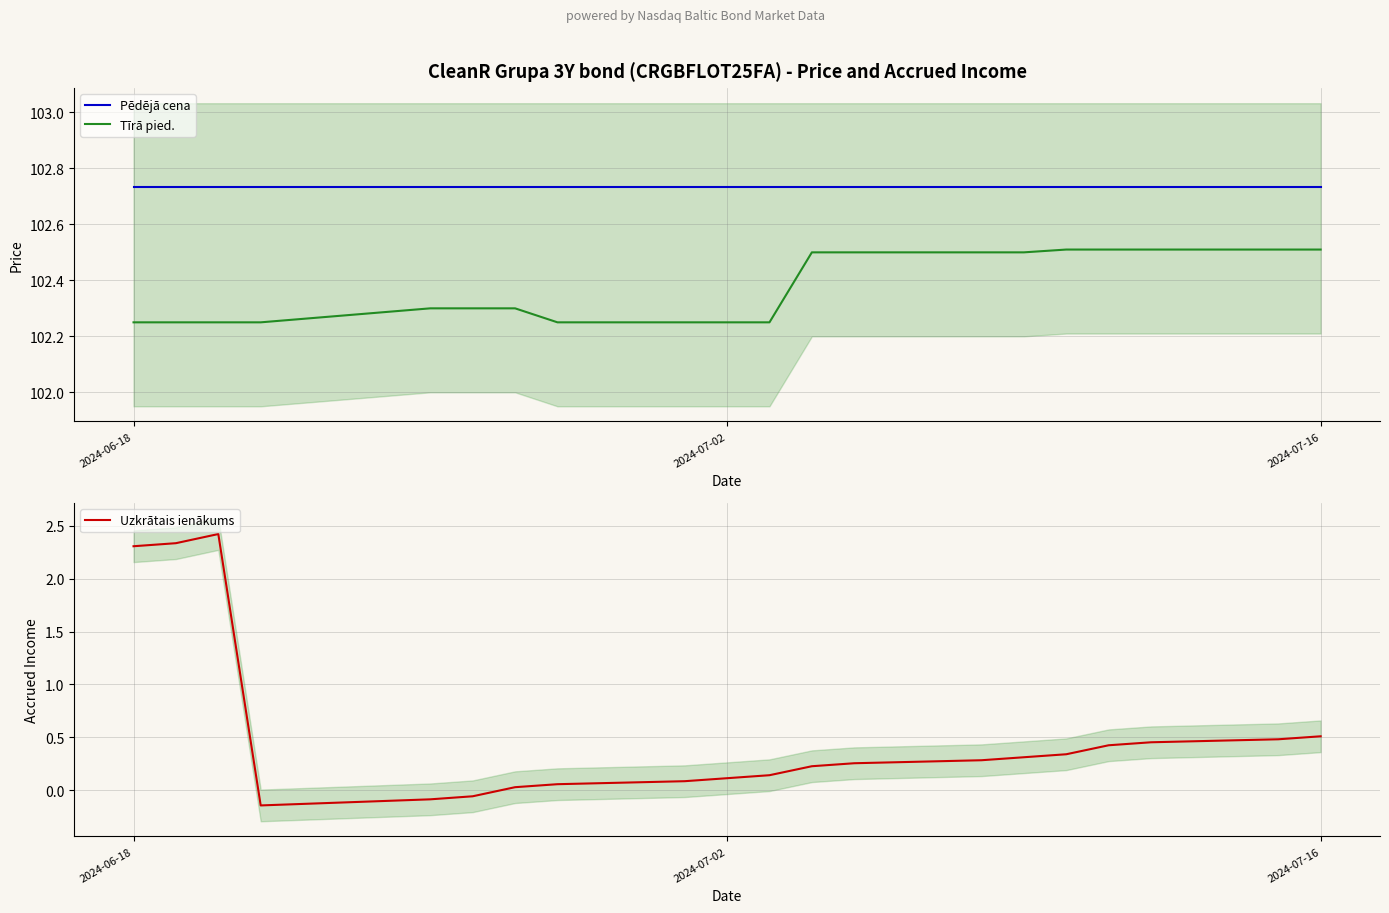

What are all the series names shown in the legend?

Pēdējā cena, Tīrā pied., Uzkrātais ienākums